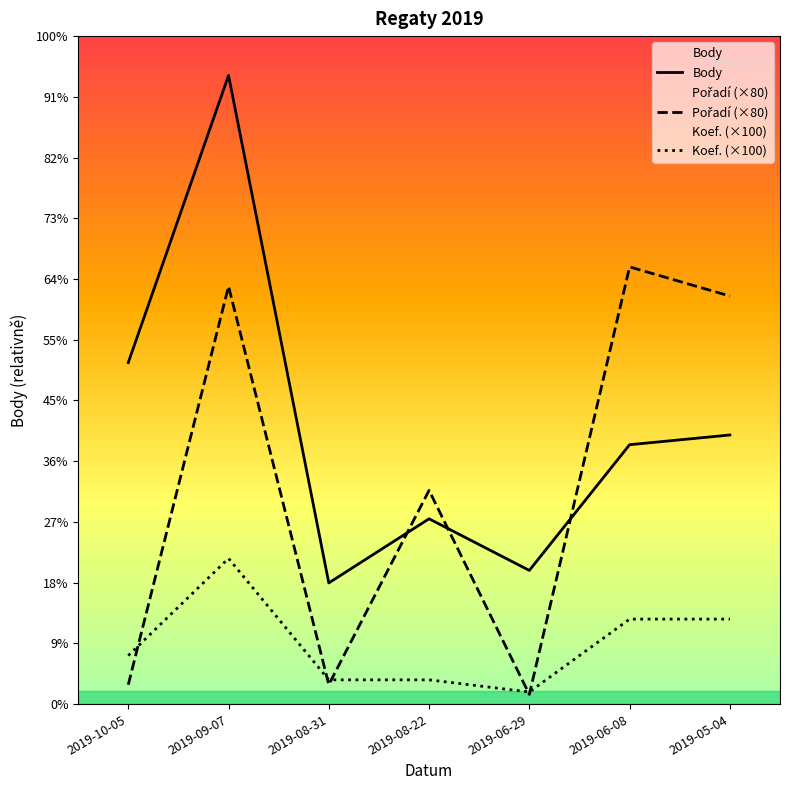

Between which two adjacent categories do Body and Pořadí first intersect?

2019-08-31 and 2019-08-22